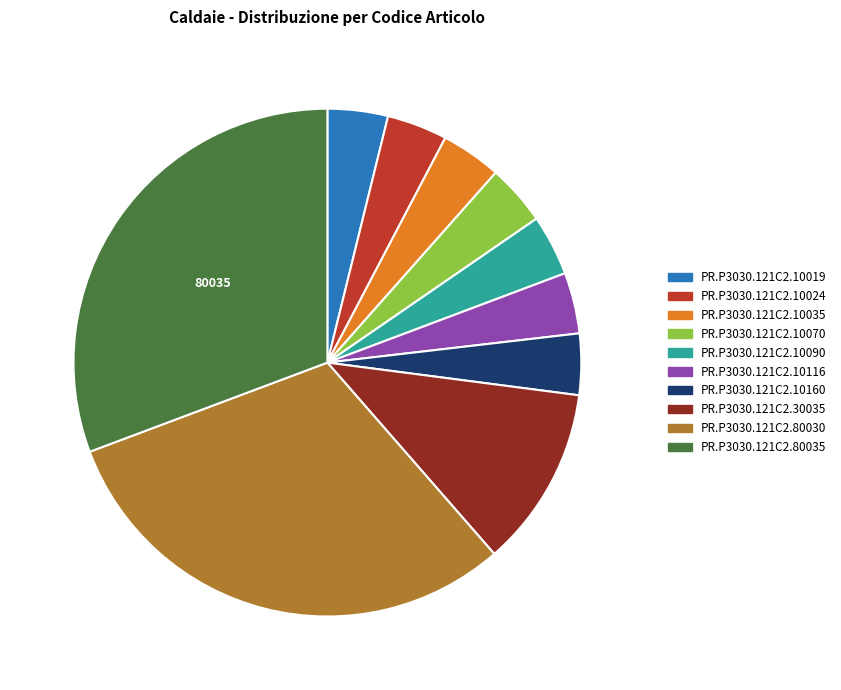

Combined, do PR.P3030.121C2.10116 and PR.P3030.121C2.10024 account for over 50%?

No